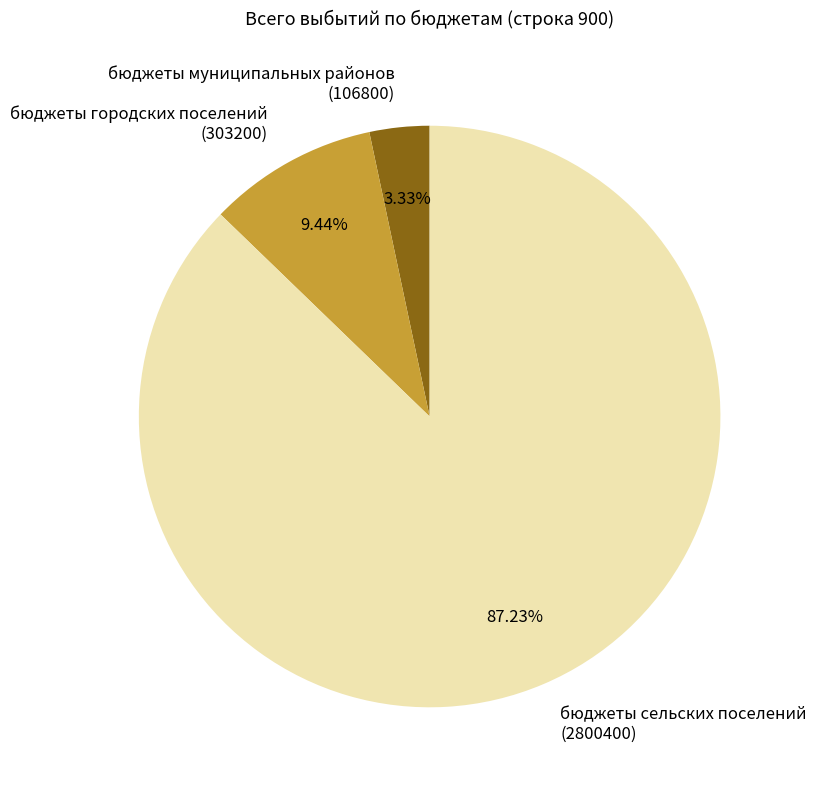

Which slice is the smallest?

бюджеты муниципальных районов (106800)